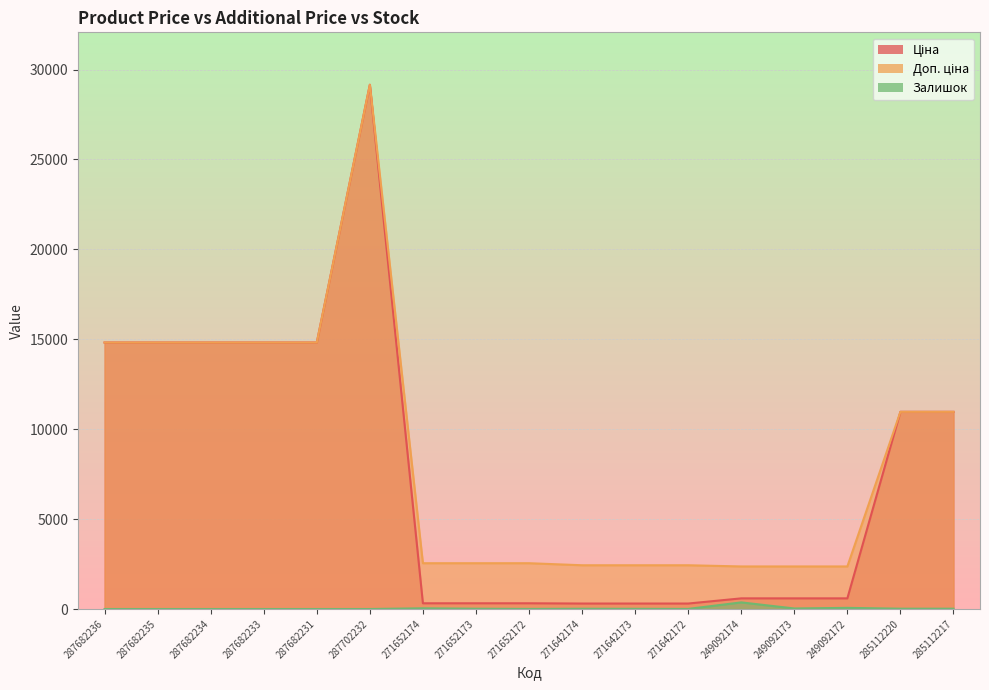

Read the Доп. ціна value at 271652174.

2546.4